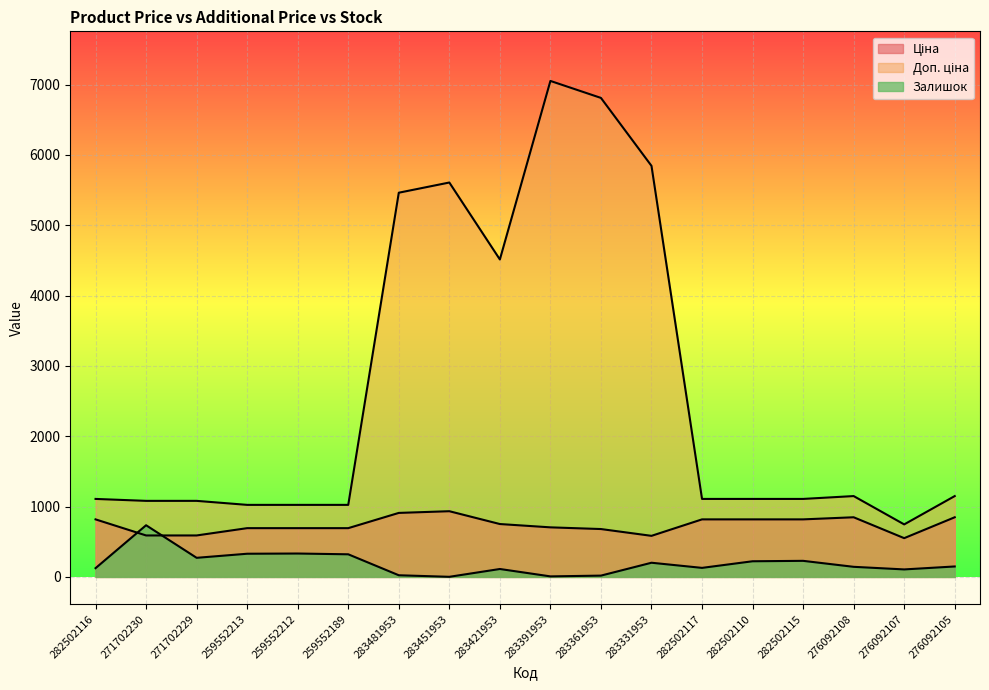

True or false: Доп. ціна and Залишок cross at least once.

False